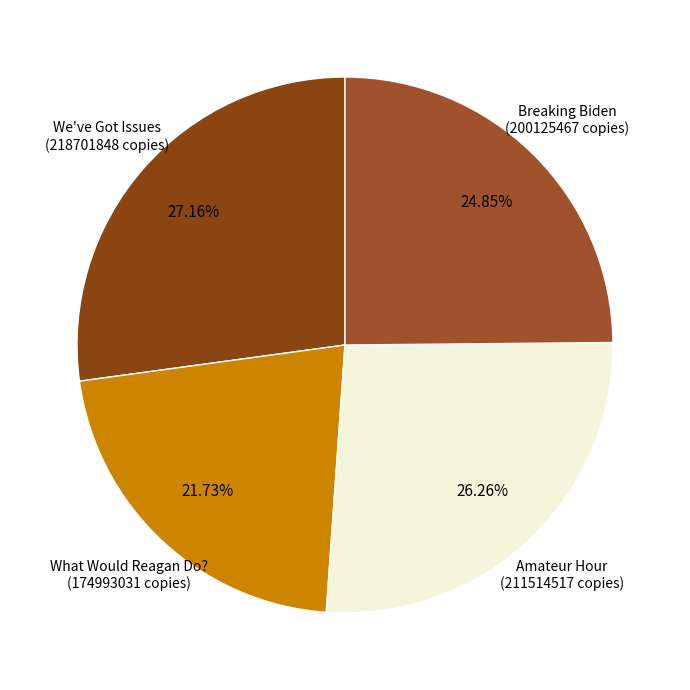

Between Breaking Biden and What Would Reagan Do?, which is larger?

Breaking Biden